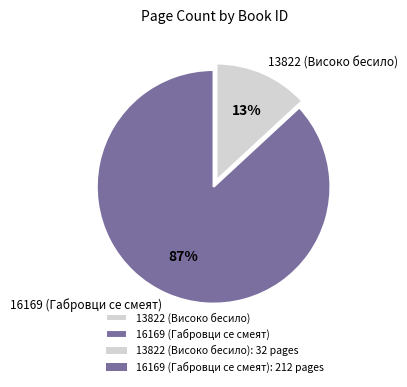

Is there any slice that represents more than half of the pie?

Yes